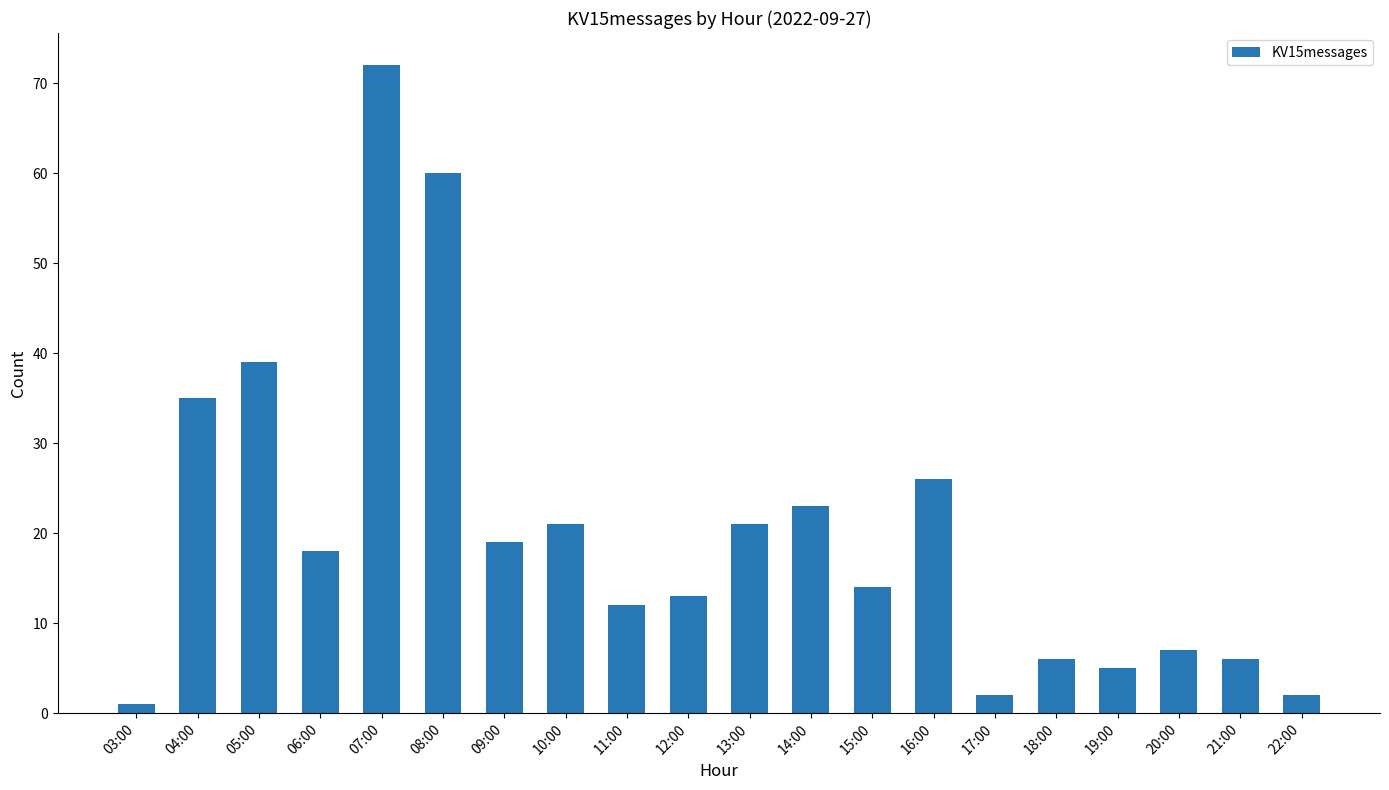

Are the bars grouped side by side (vs. stacked)?

No